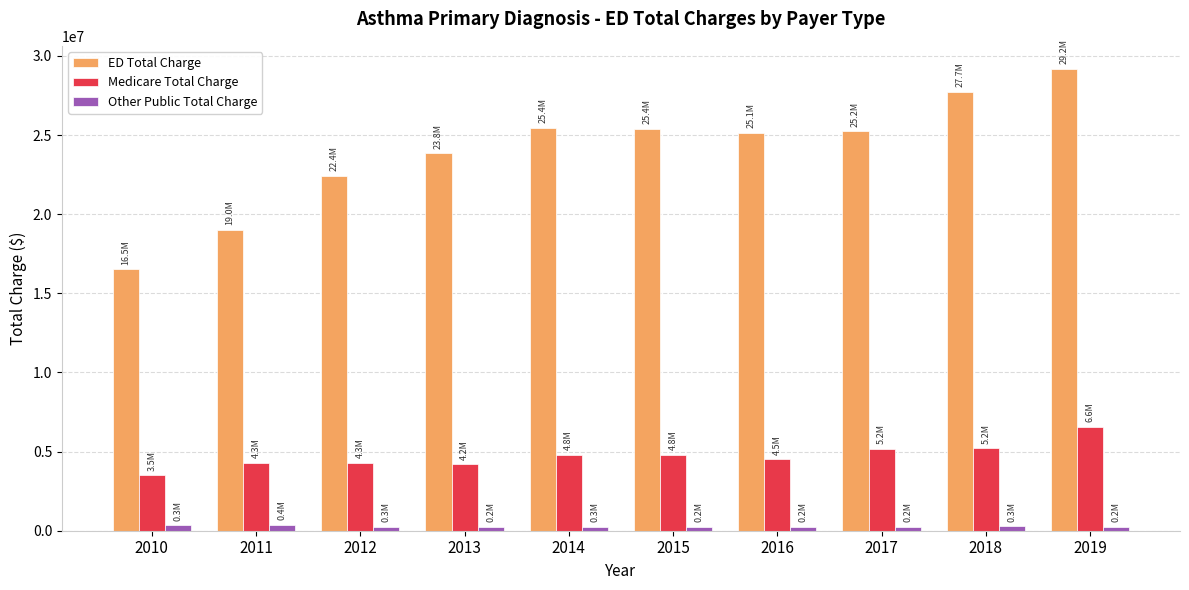

What are all the series names shown in the legend?

ED Total Charge, Medicare Total Charge, Other Public Total Charge